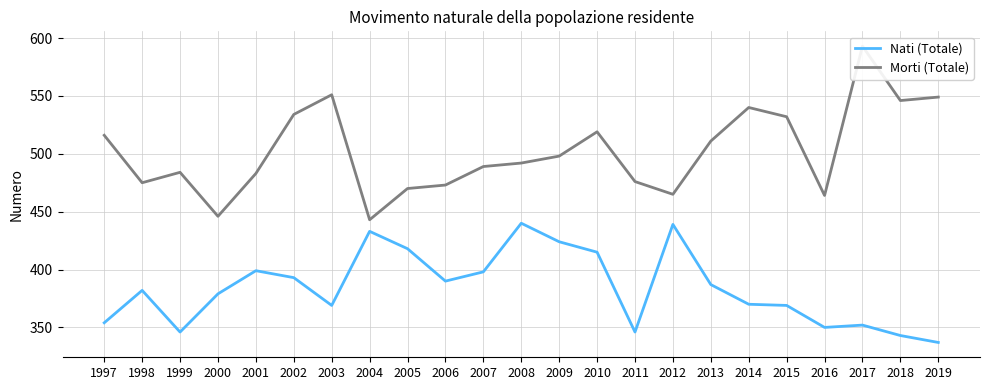

What is the greatest value displayed?

593